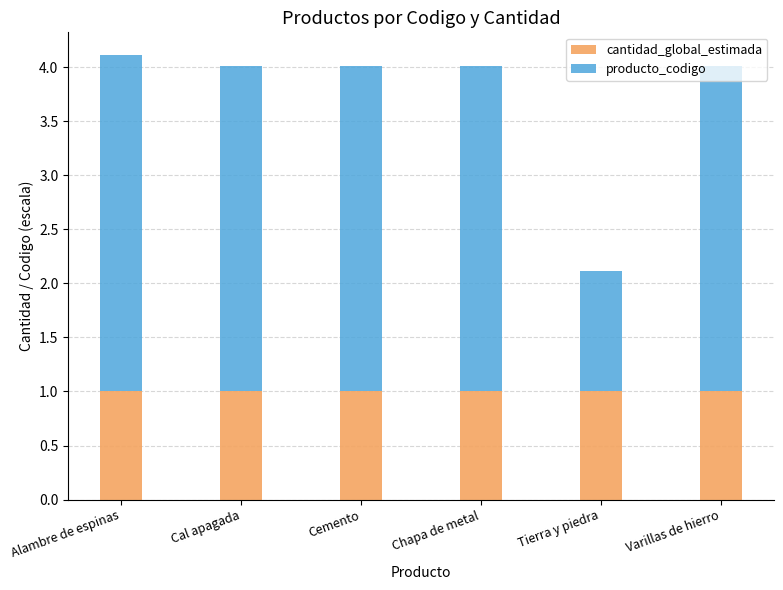

What is the sum of the cantidad_global_estimada values at Varillas de hierro and Cemento?

2.0